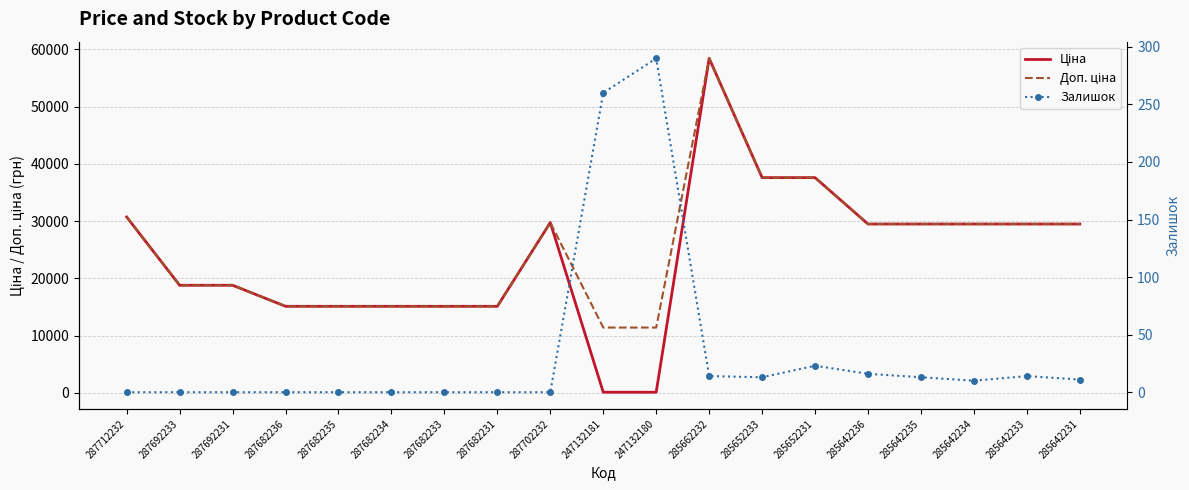

Between 287682235 and 287712232, which is larger?

287712232